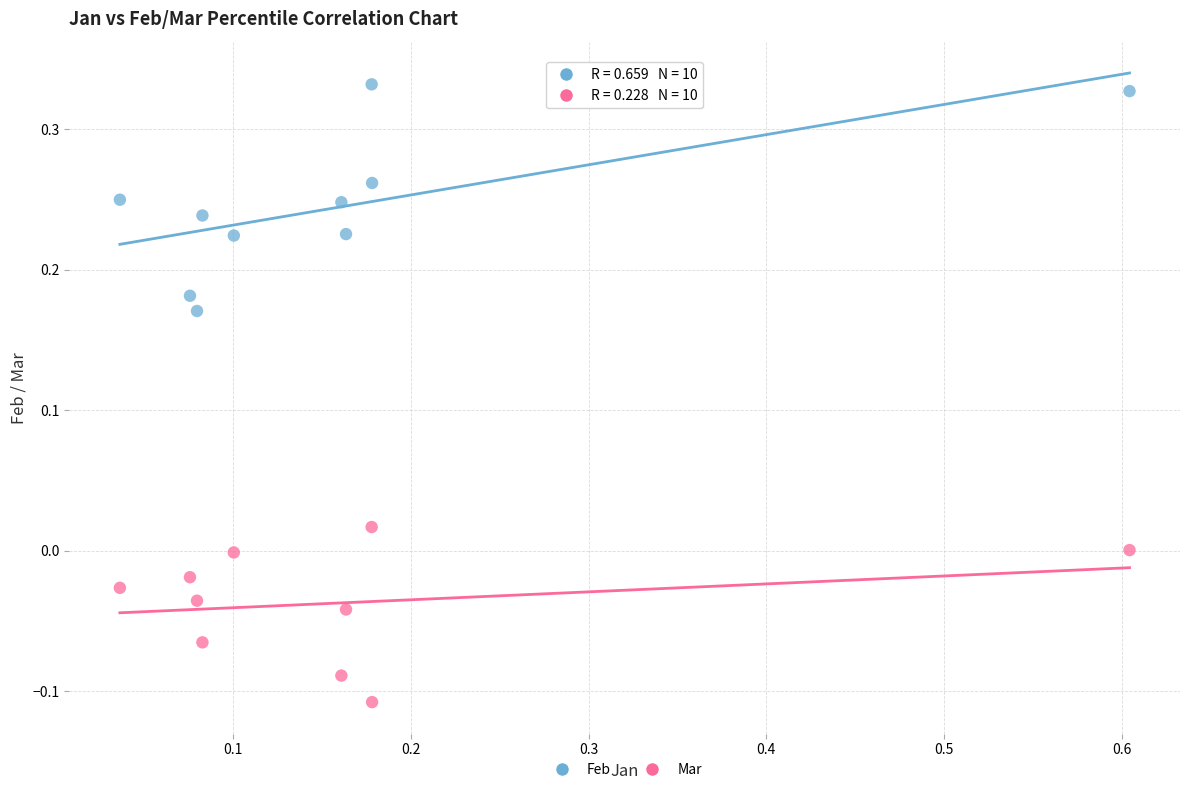

Which series contains the lowest Y value?

Mar